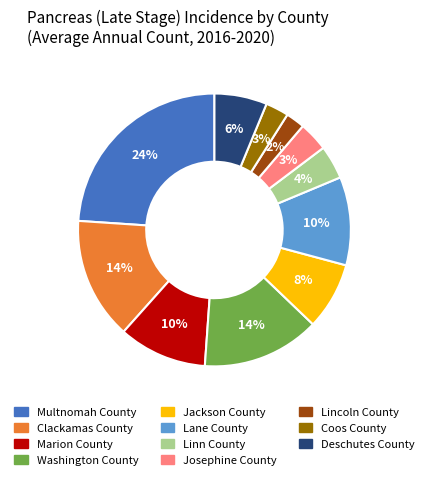

How many slices are in this pie chart?

11